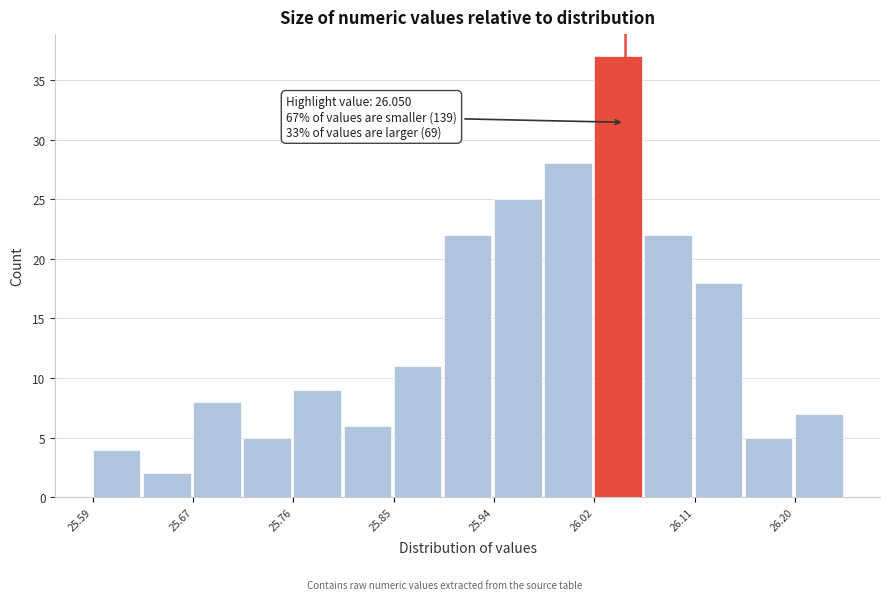

Over which range of the x-axis is the bar tallest?

26.02 to 26.07